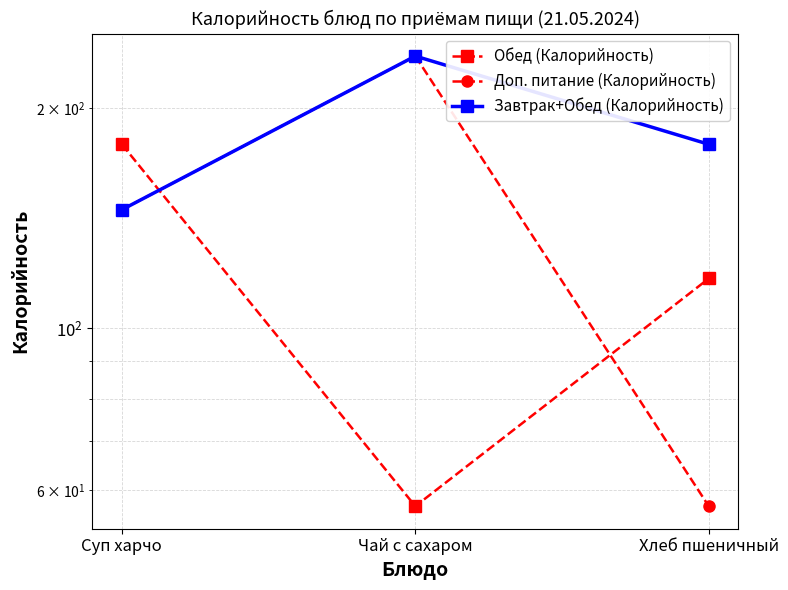

The Доп. питание (Калорийность) series shows 145.2 at Суп харчо. True or false?

True